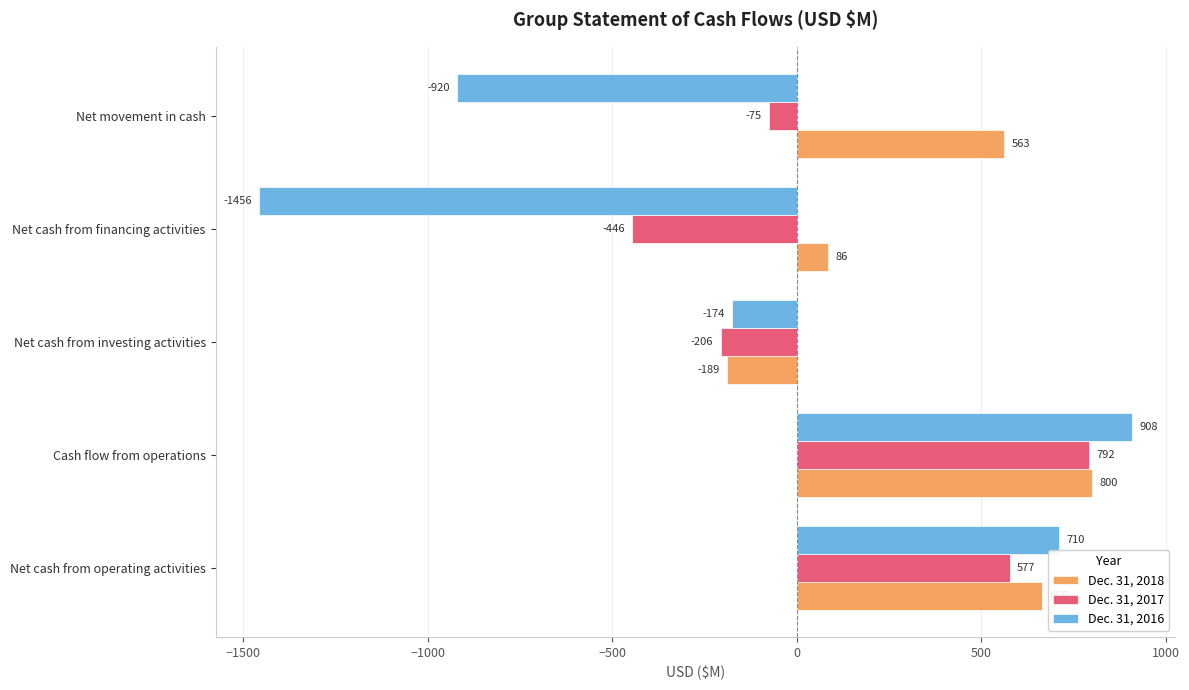

Where is Dec. 31, 2016 nearest to the value -274?

Net cash from investing activities